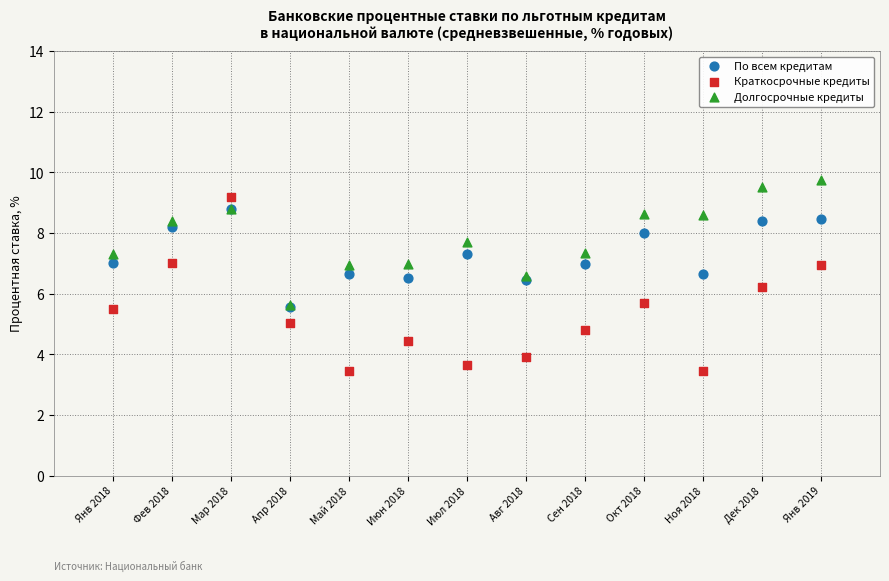

What are all the series names shown in the legend?

По всем кредитам, Краткосрочные кредиты, Долгосрочные кредиты